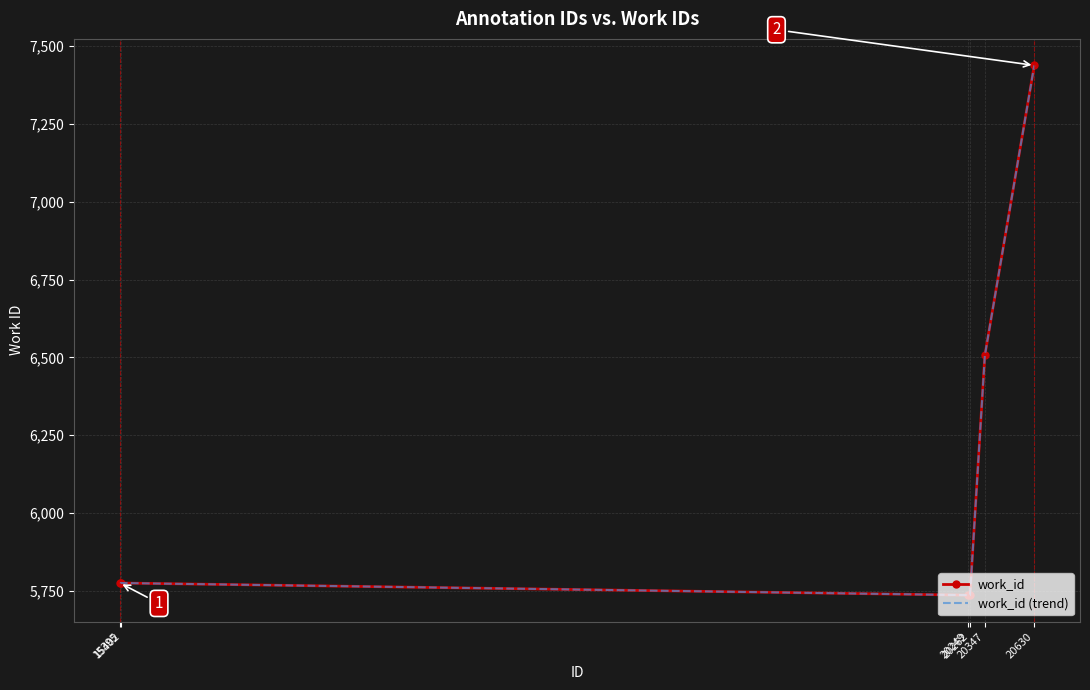

At which category is the sum across all series the highest?

20630